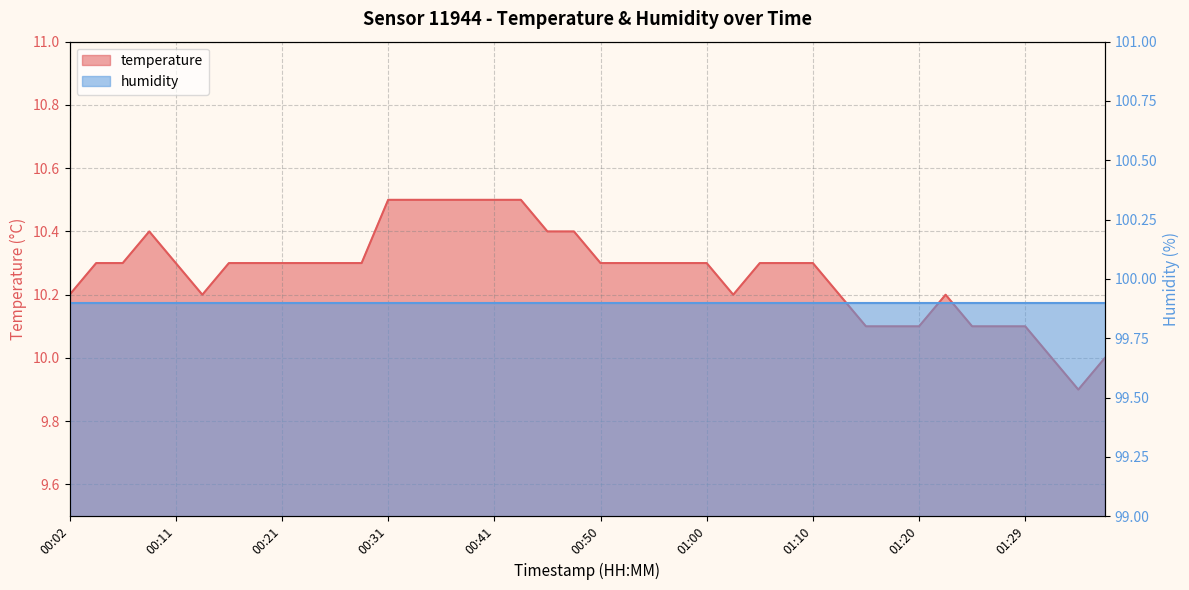

What is the sum of all values?

410.8